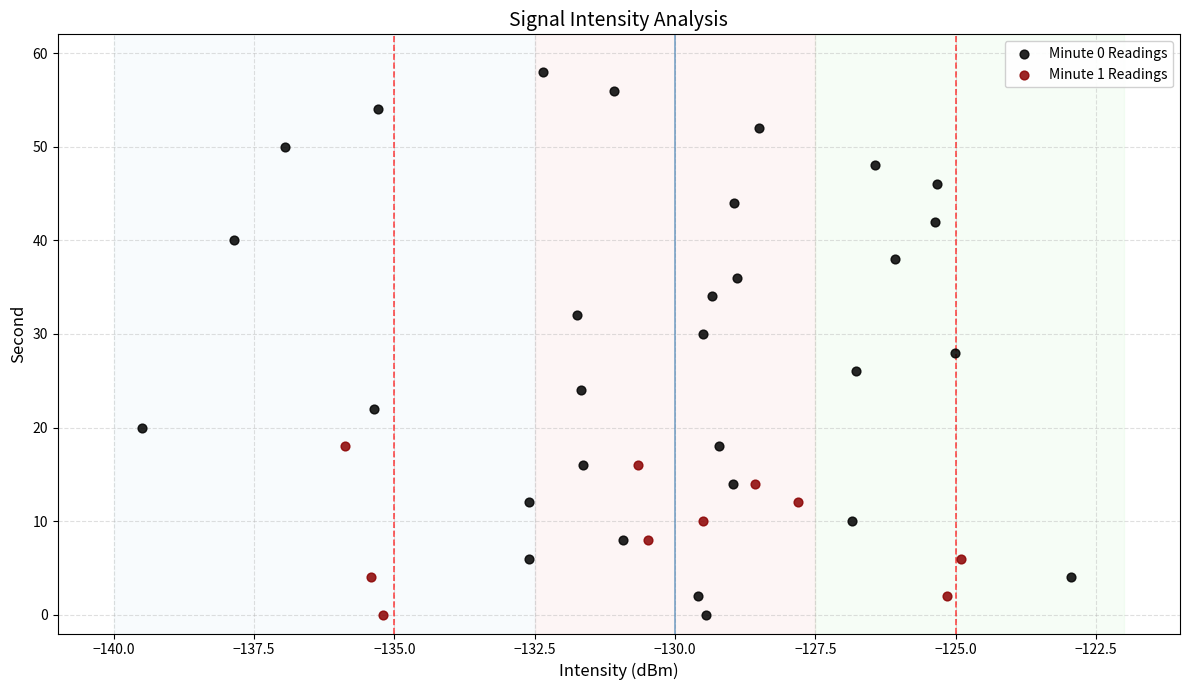

Which series has the widest spread of Y values?

Minute 0 Readings